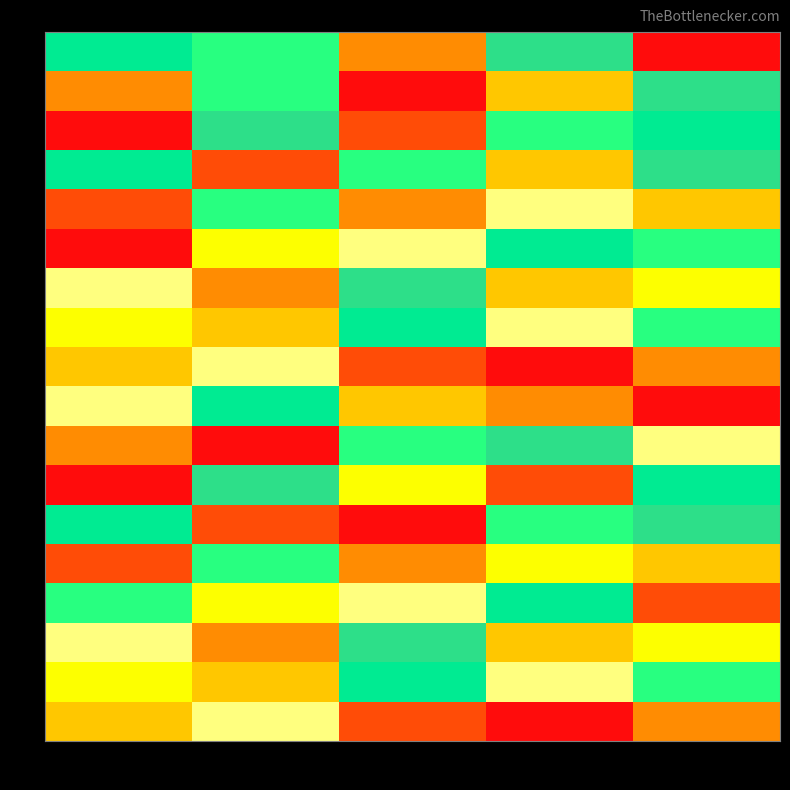

At which category is the sum across all series the highest?

4